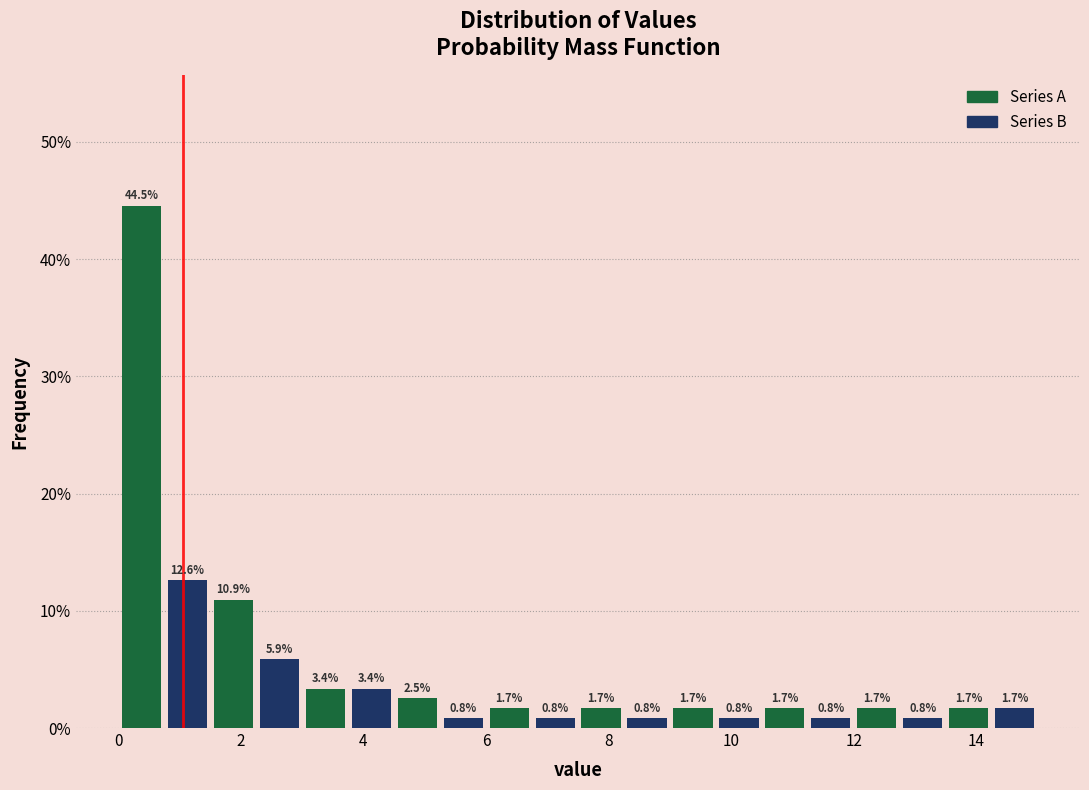

Read against the x-axis, roughly where is the centre of the tallest bar?

0.4